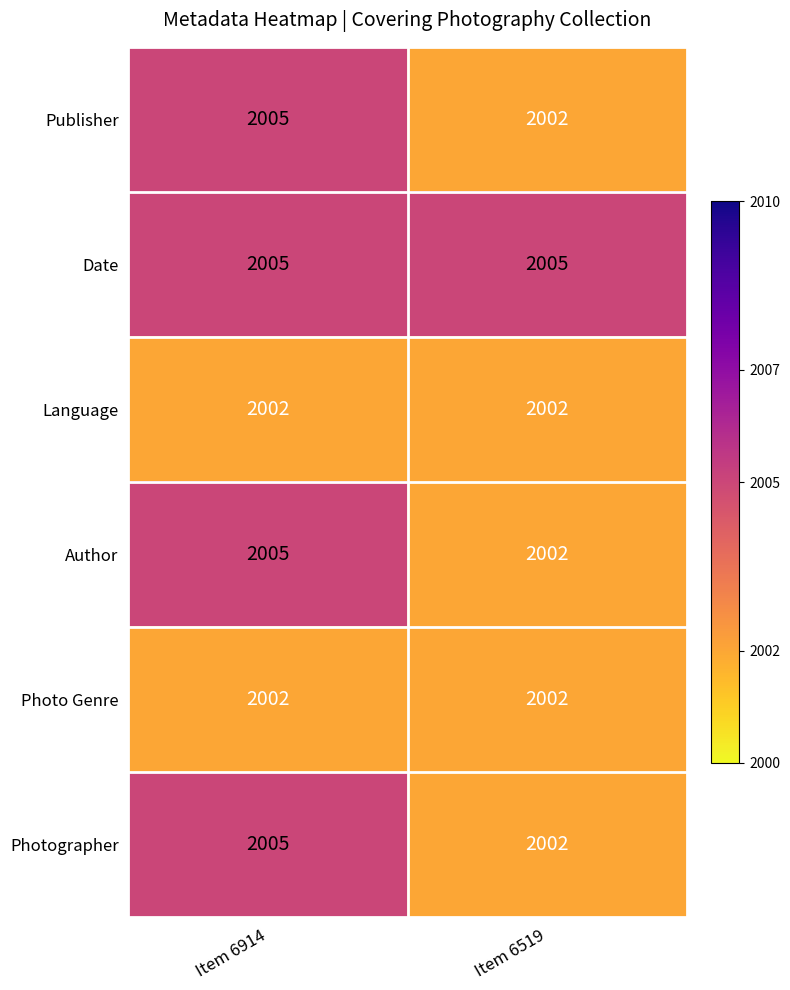

What is the greatest value displayed?

2005